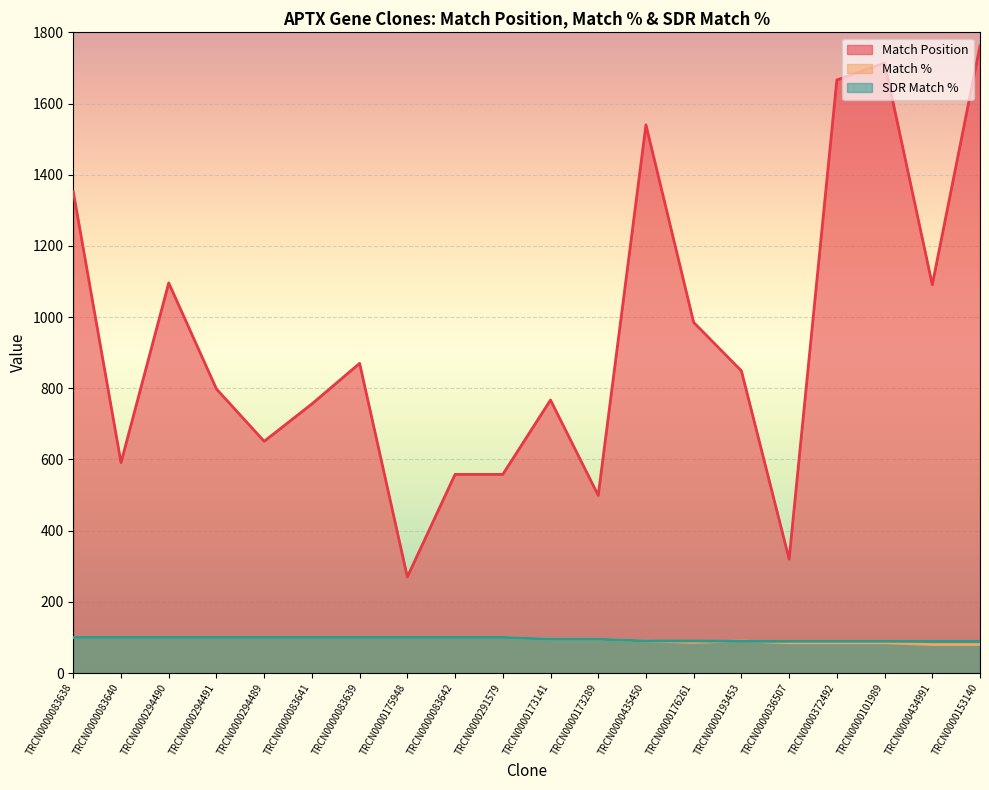

At how many categories does at least one series exceed 841?

10